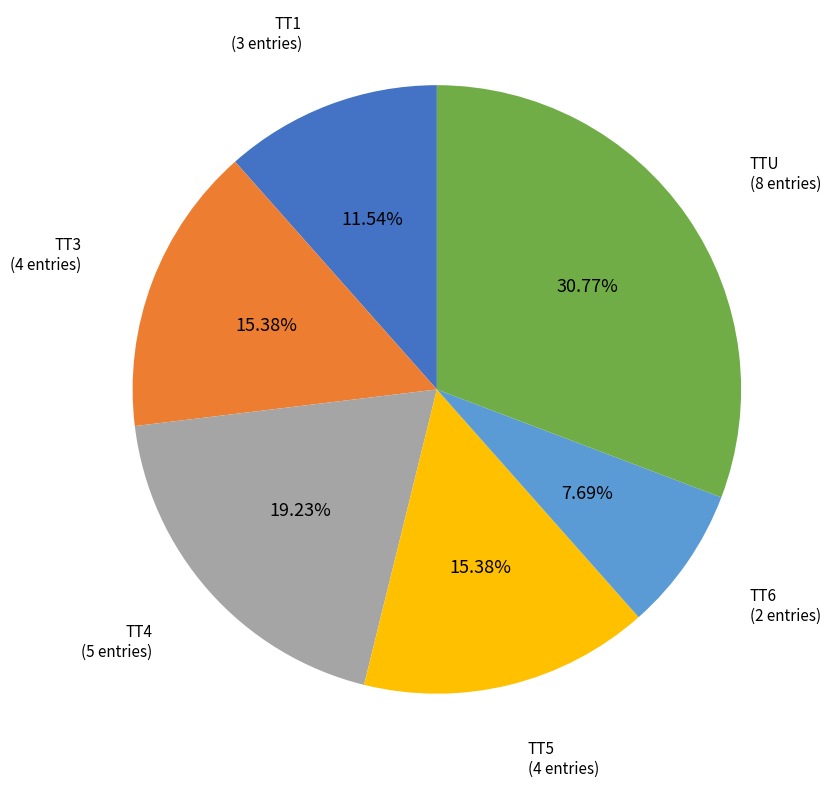

Is TT1 the majority of the pie?

No